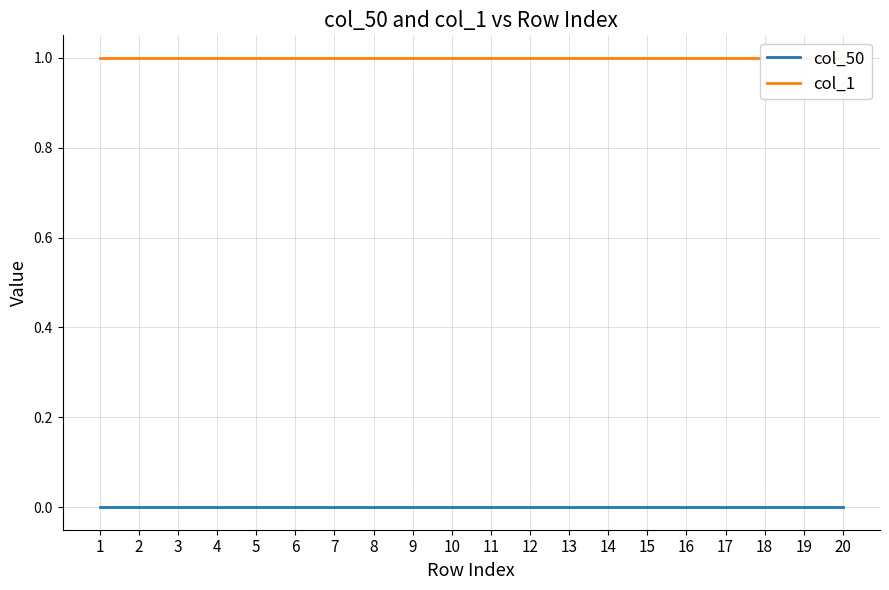

At 1, list the series in order from smallest to largest.

col_50, col_1